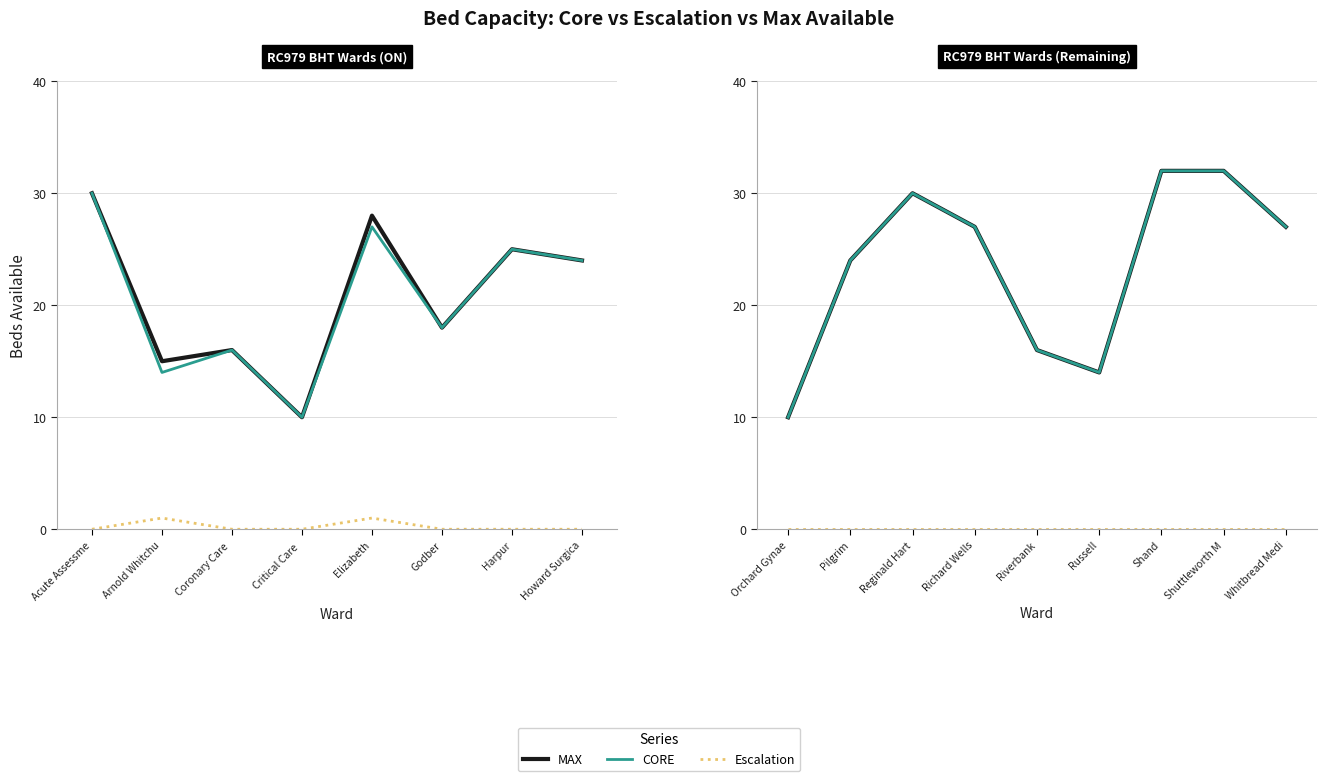

True or false: Escalation and MAX intersect in this chart.

False